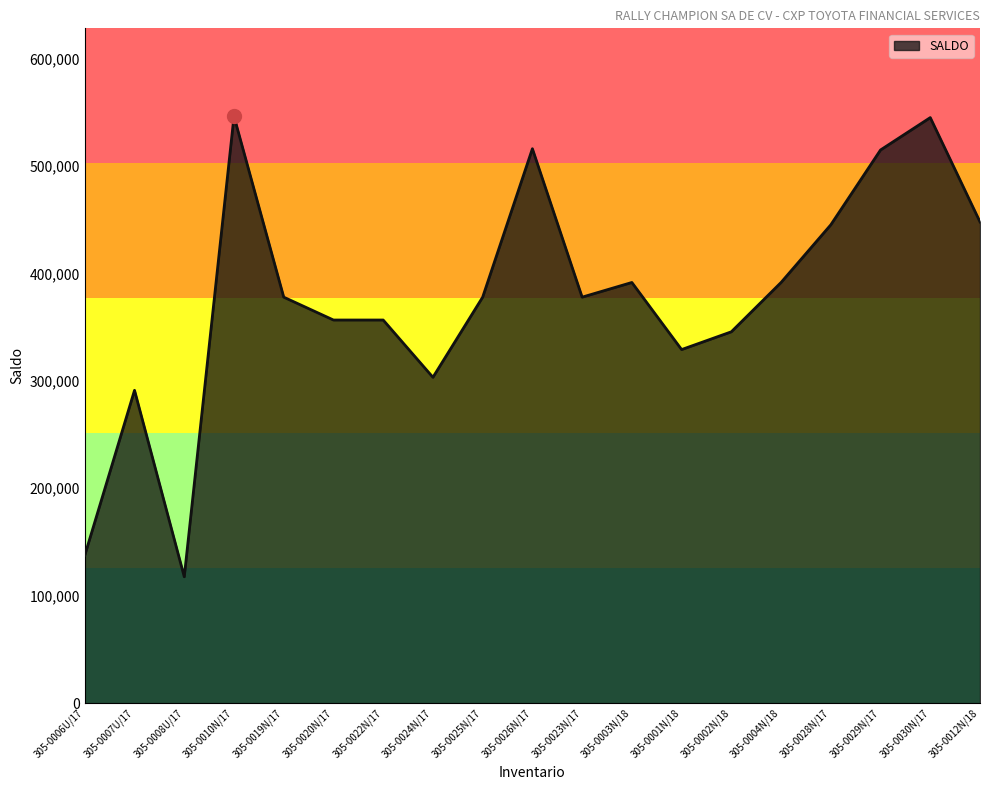

Approximately how many times larger is the value at 305-0020N/17 compared to 305-0008U/17?

3.0